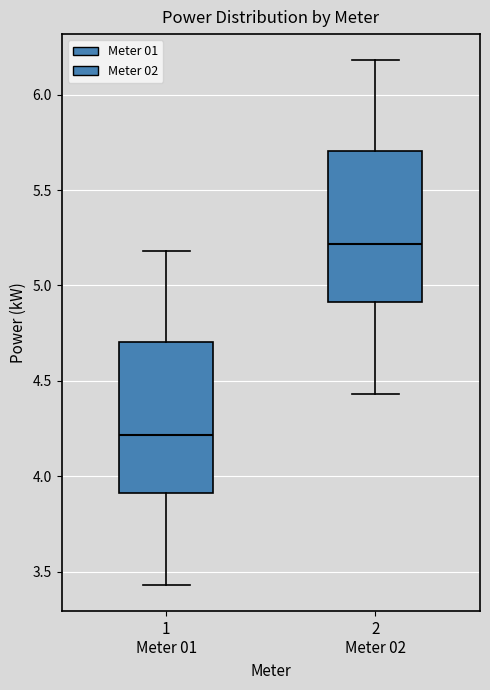

Reading left to right, transcribe this box plot: for each box, give where its median line is, the range the box spans, and where its two whiskers end, as read against the y-axis. The values are not printed on the chart, so give them approximately, as read against the axis.

1 Meter 01: median 4.20, box 3.90 to 4.70, whiskers 3.45 to 5.20
2 Meter 02: median 5.20, box 4.90 to 5.70, whiskers 4.45 to 6.20